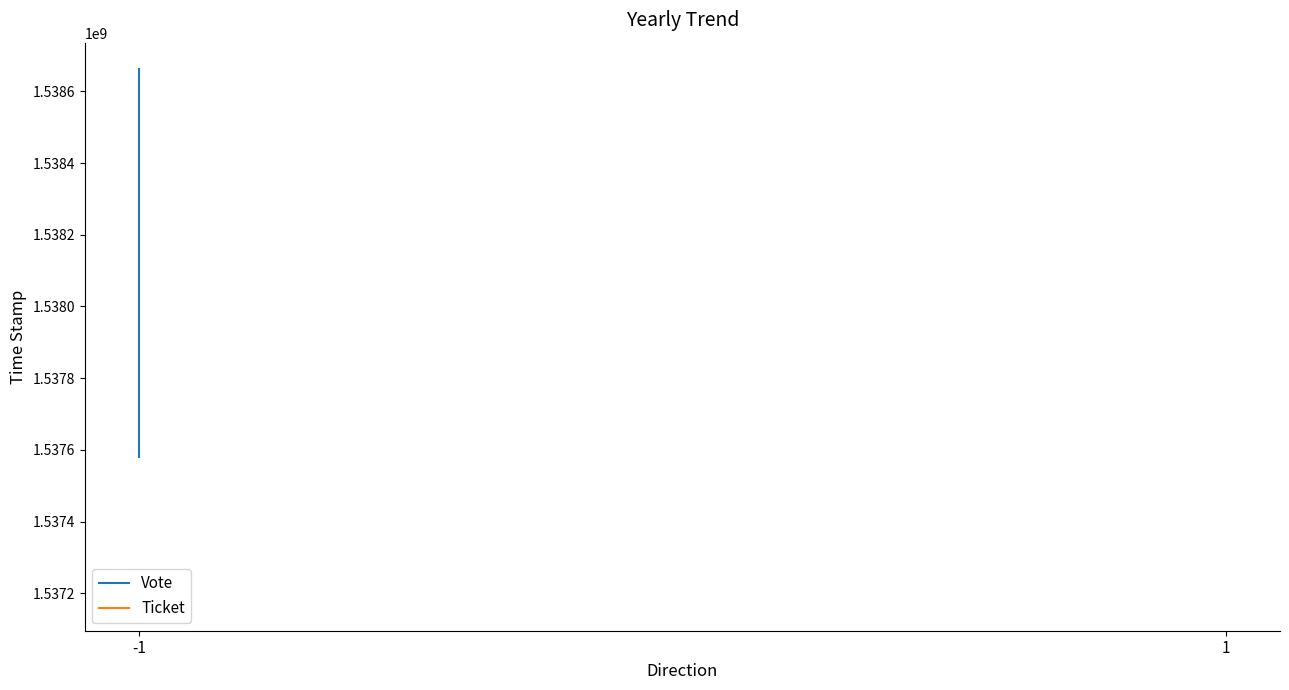

Is it true that Ticket equals 1537170334 at 1?

True